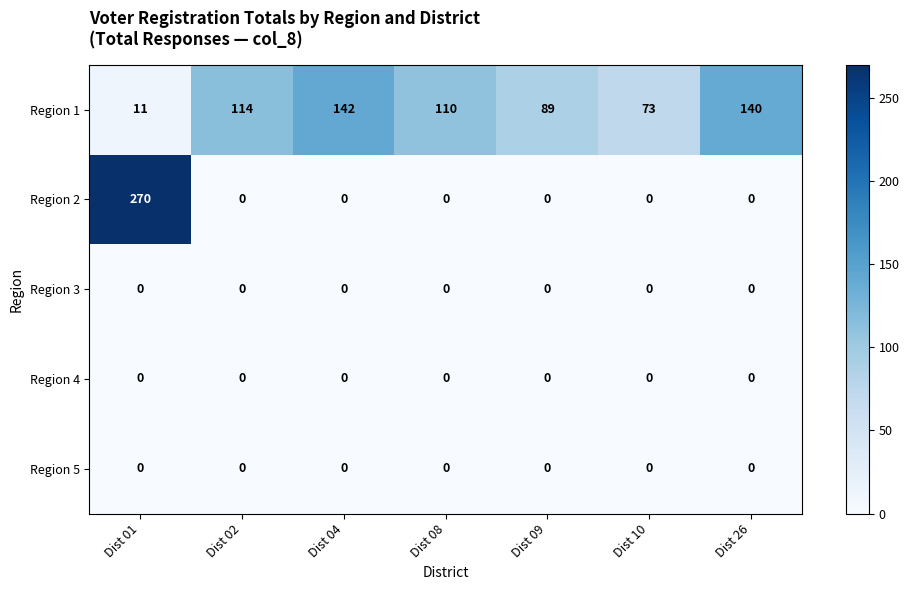

Which category has the highest value in the Region 1 series?

Dist 04